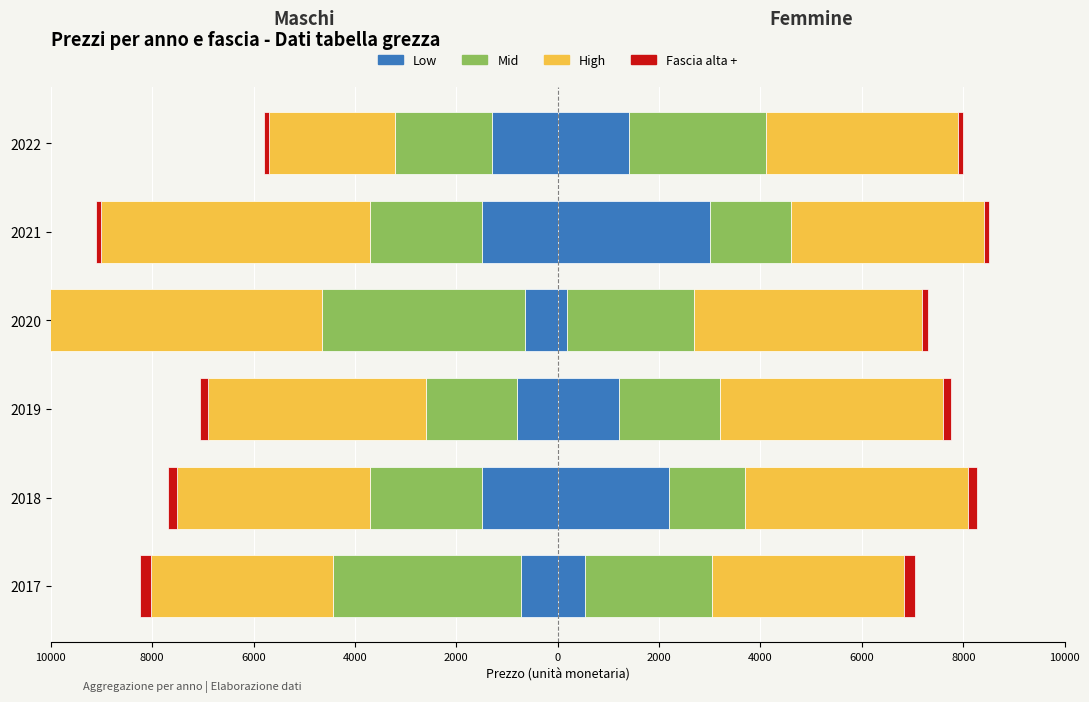

What is the smallest value displayed?

-5900